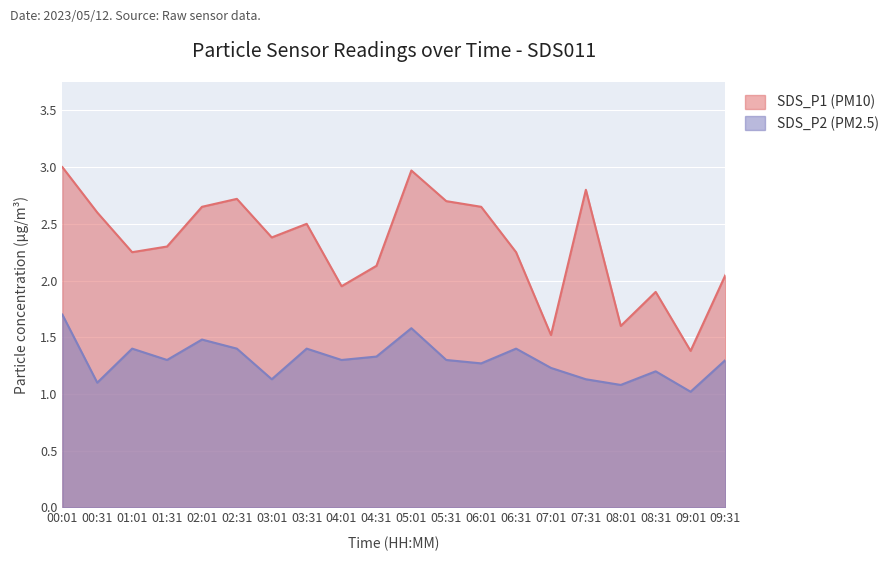

Where does the SDS_P1 series first go above 2?

00:01